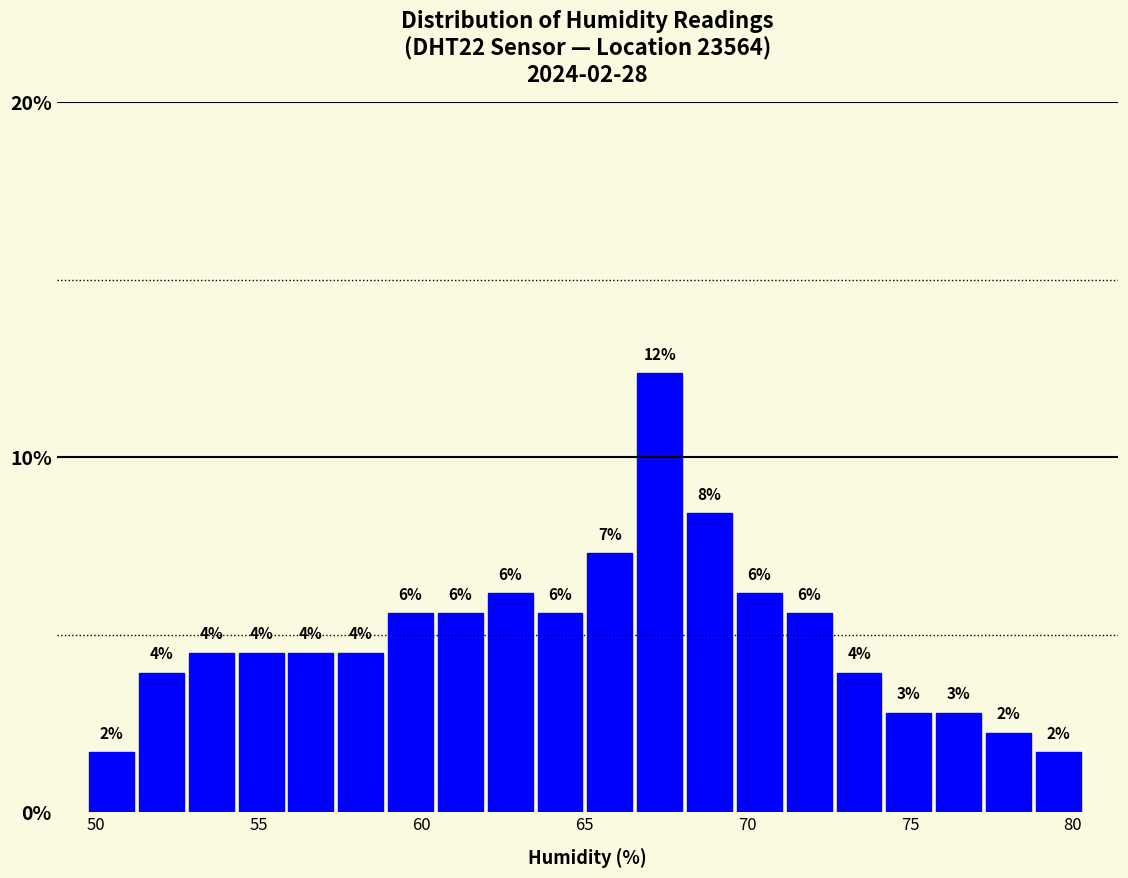

Read against the x-axis, roughly where is the centre of the tallest bar?

67.5